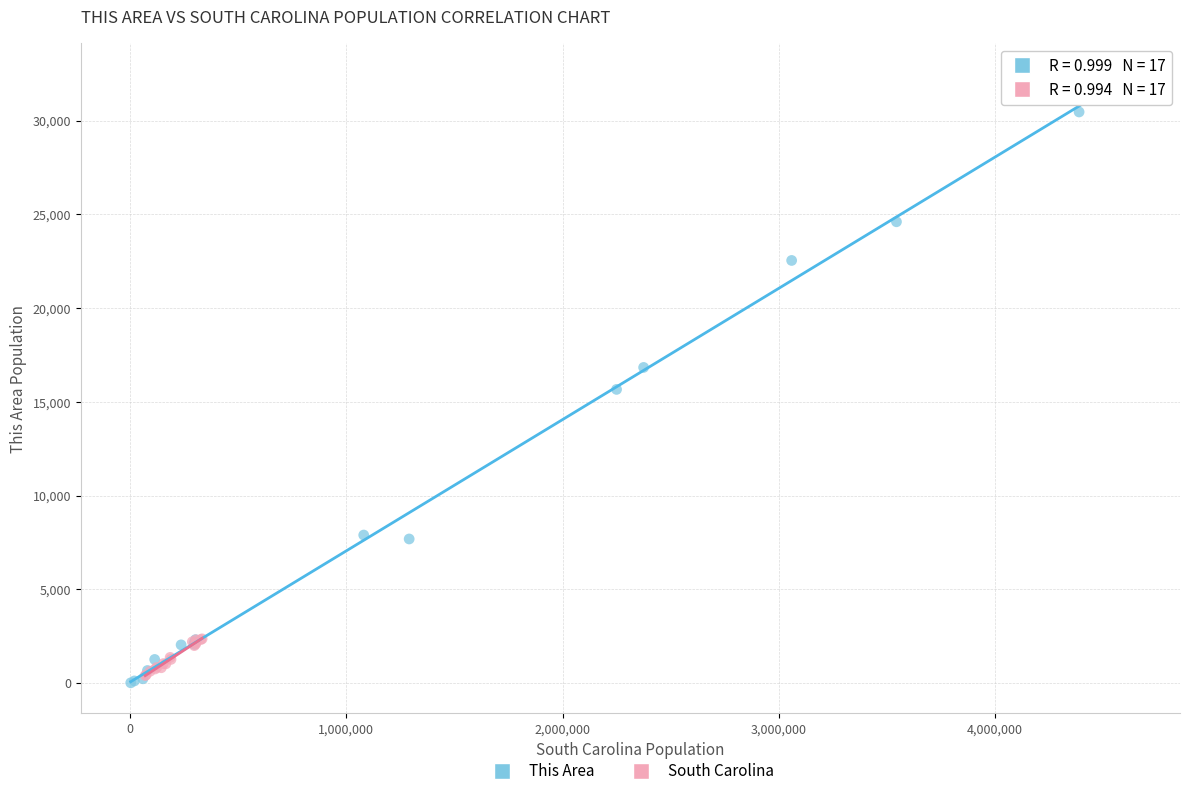

Which series contains the lowest Y value?

This Area